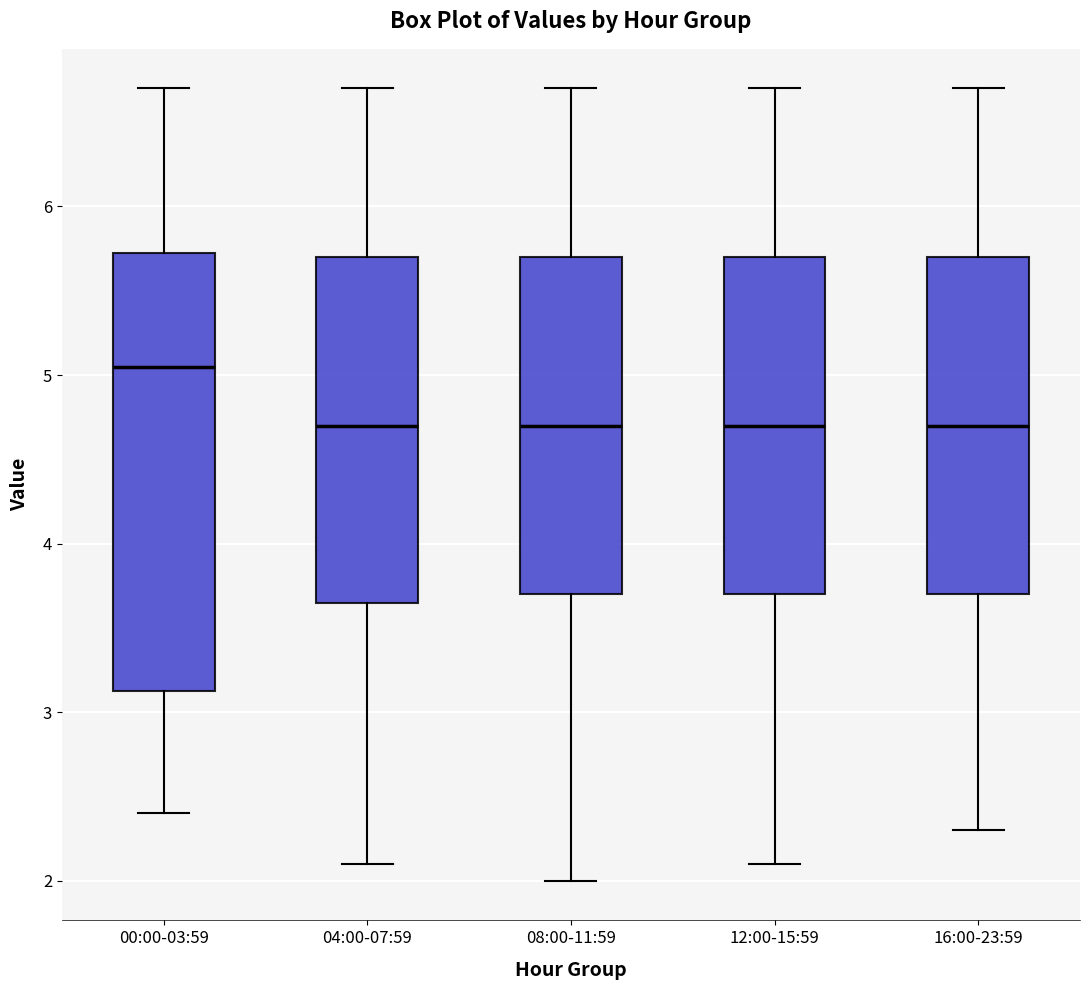

Where does the median line of the box for 16:00-23:59 sit on the y-axis? The values are not printed on the chart, so give them approximately, as read against the axis.

4.7